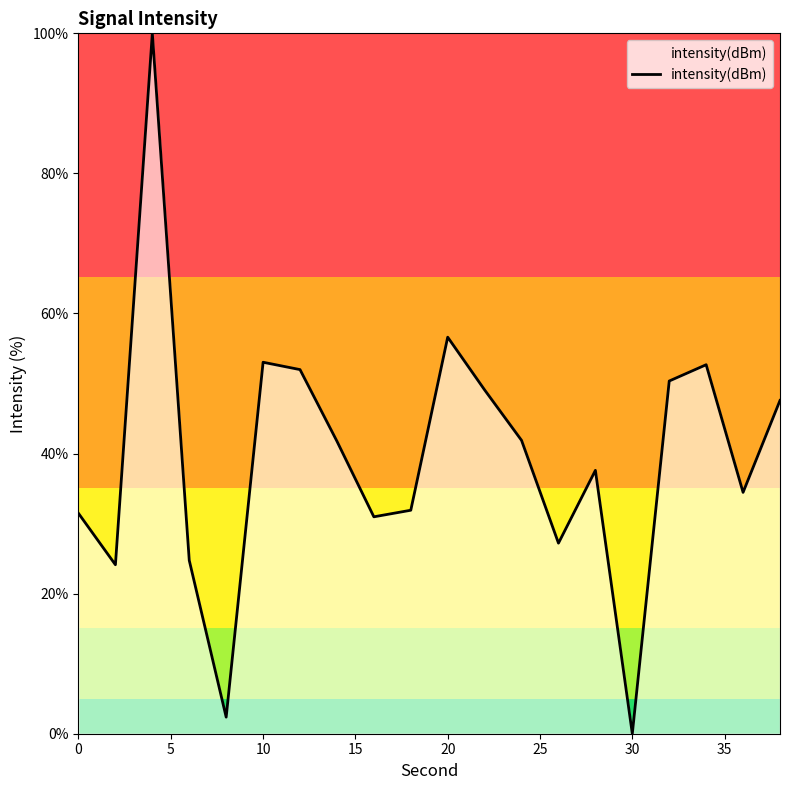

What is the maximum value shown in the chart?

100.0